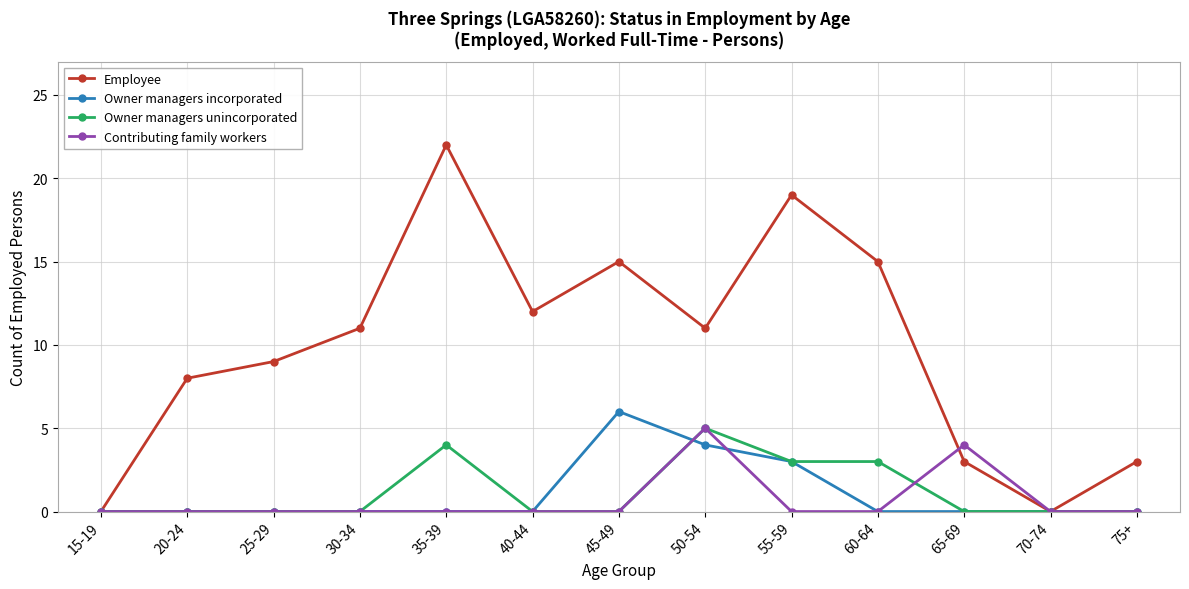

How many lines are shown in the chart?

4